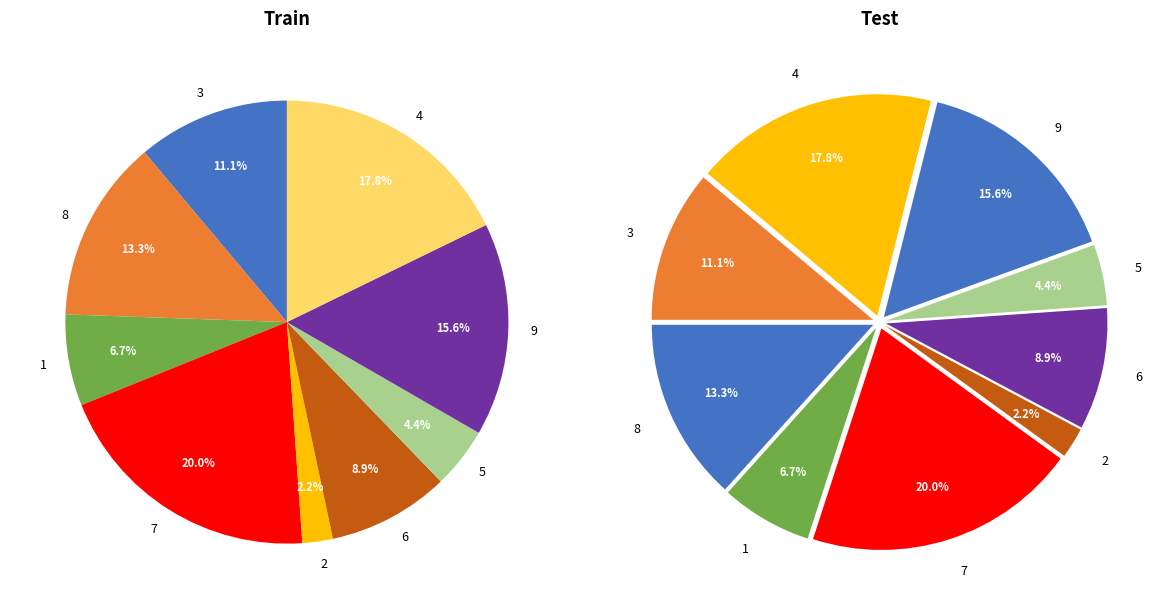

Combined, what portion of the pie is 3 and 1?

17.8%